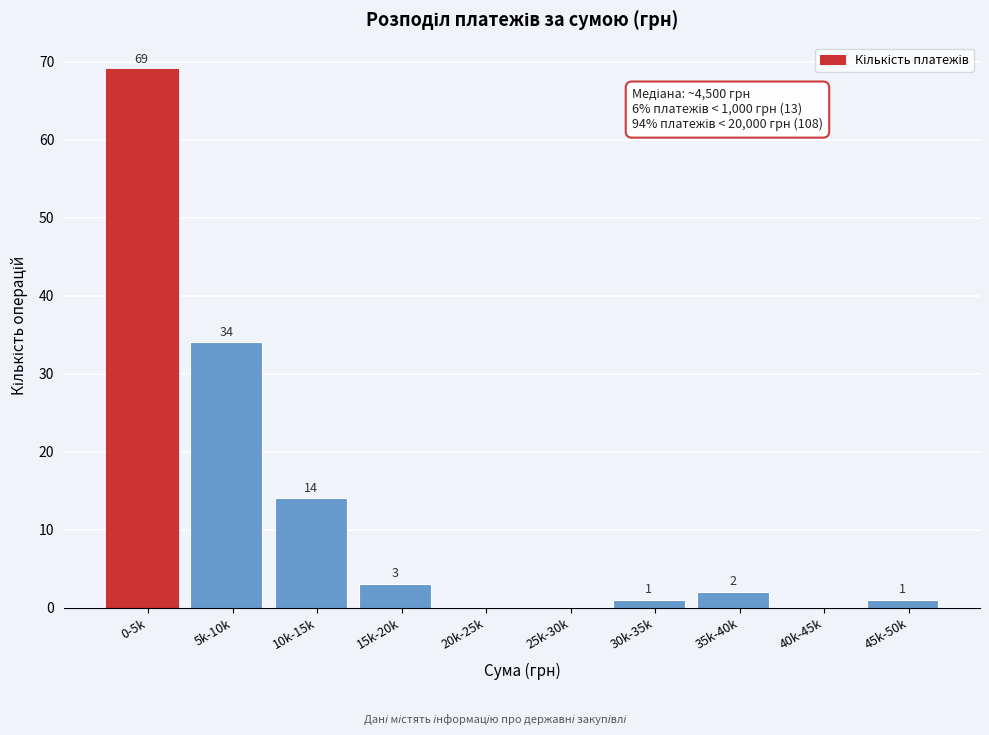

Reading right to left, list all the values displayed in this chart.

45k-50k=1	40k-45k=0	35k-40k=2	30k-35k=1	25k-30k=0	20k-25k=0	15k-20k=3	10k-15k=14	5k-10k=34	0-5k=69